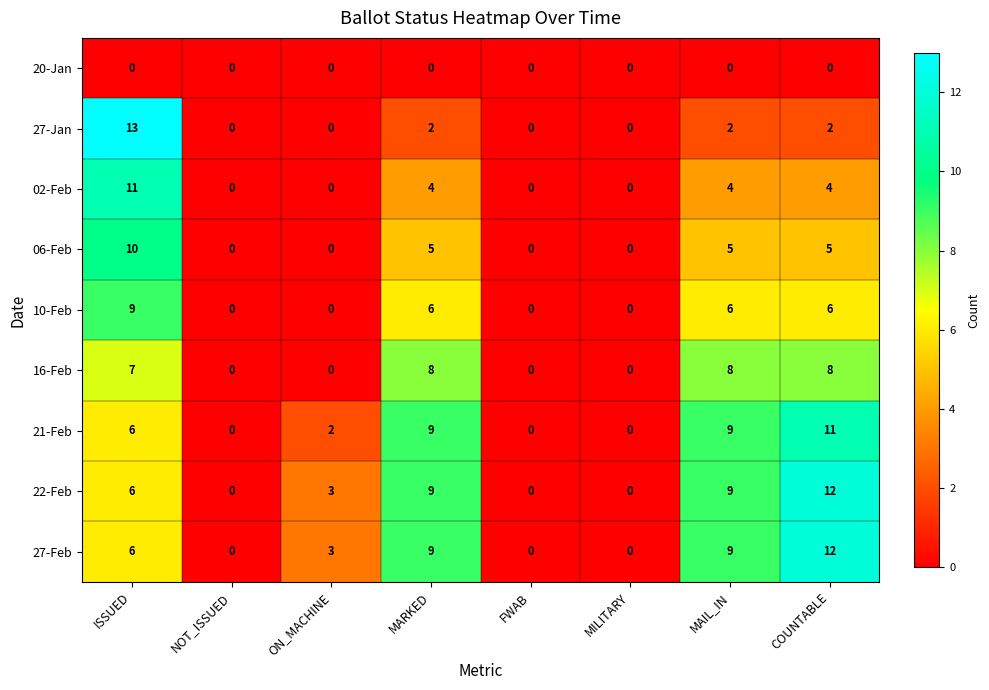

Is it true that 16-Feb equals -3 at MILITARY?

False